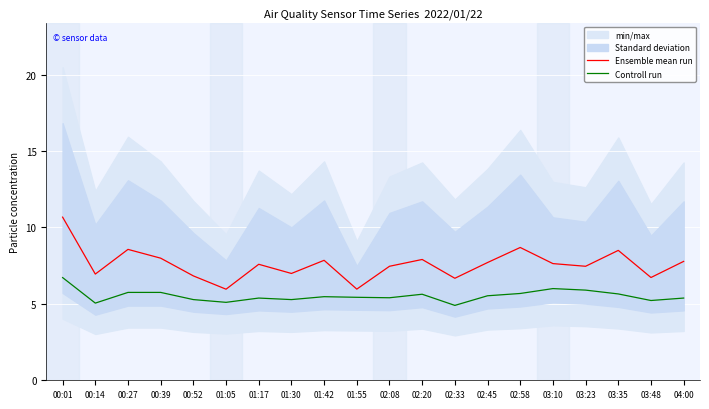

True or false: Controll run and Ensemble mean run cross at least once.

False